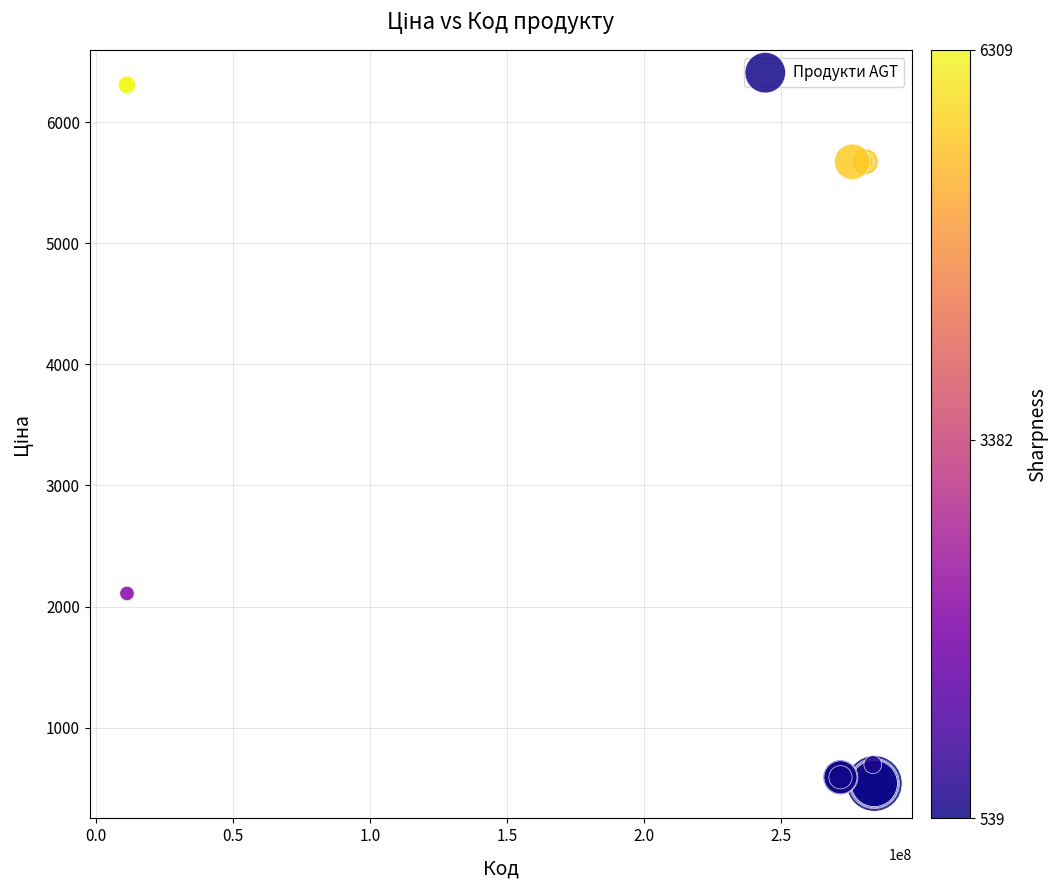

What Y value in the scatter plot is closest to 3423?

2108.4